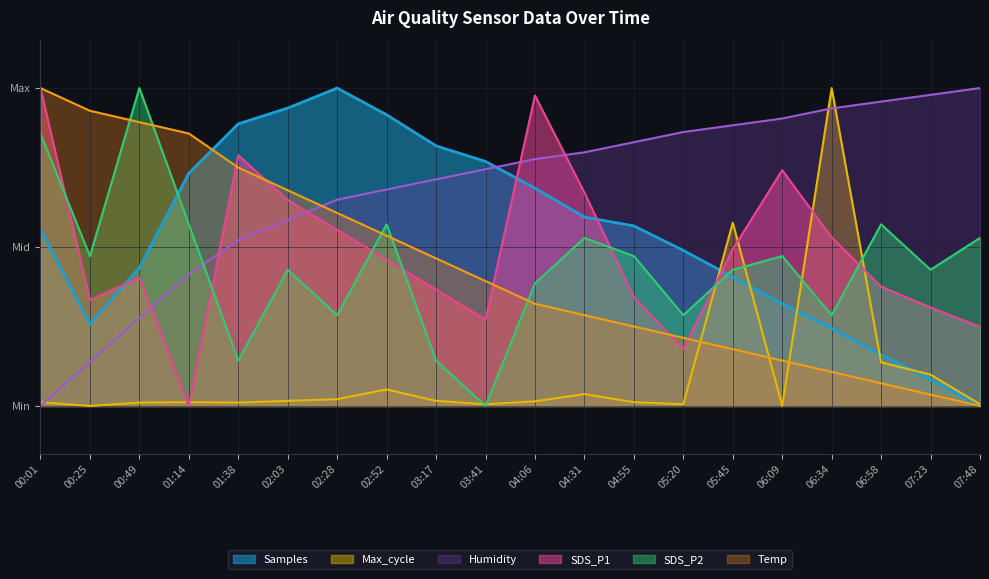

Is the value of Humidity at 04:06 greater than the value of Samples at 00:49?

Yes